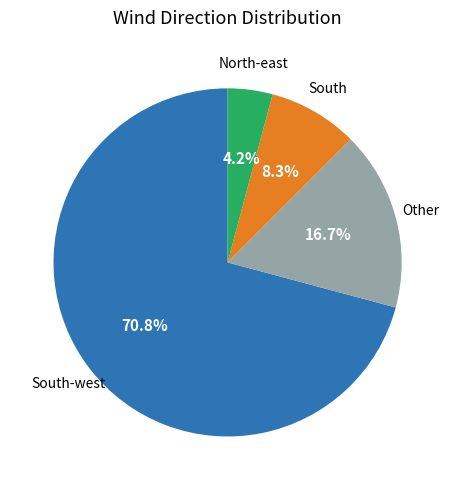

Is there a majority slice in this chart?

Yes